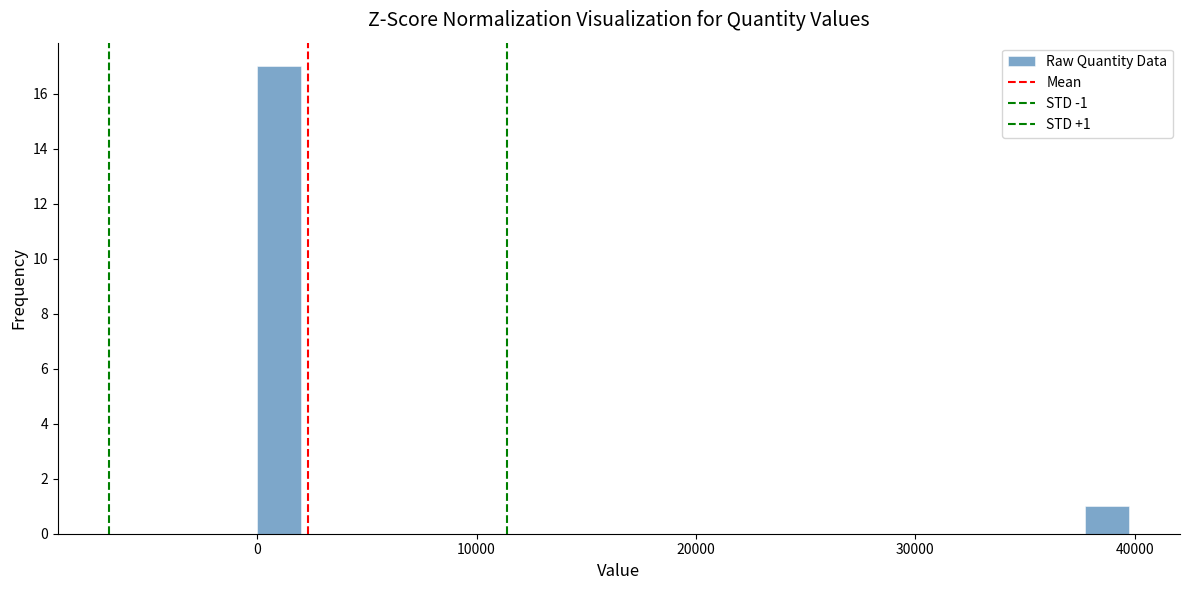

Read against the x-axis, roughly where is the centre of the tallest bar?

1000